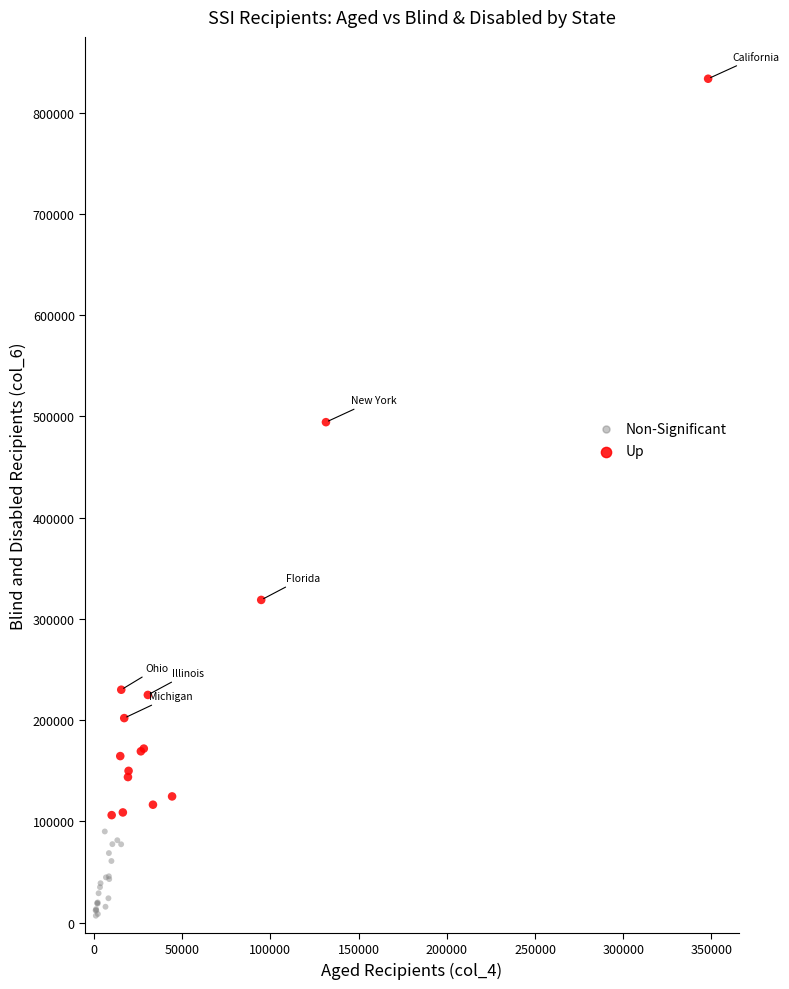

Which series has the largest Y range (max minus min)?

Up